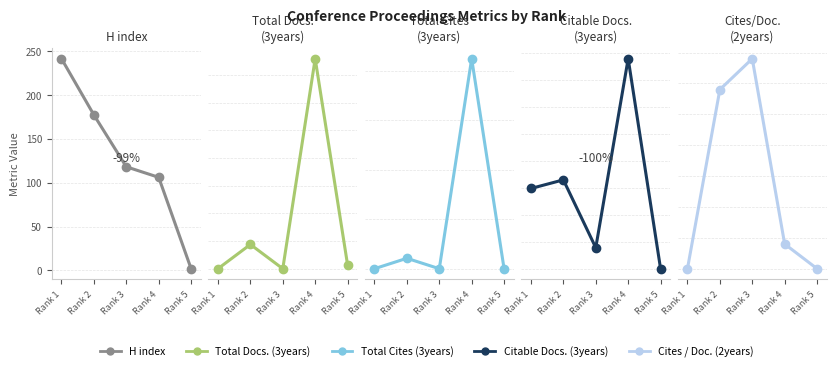

True or false: Cites / Doc. (2years) has more than 2 points higher than both neighbors.

False